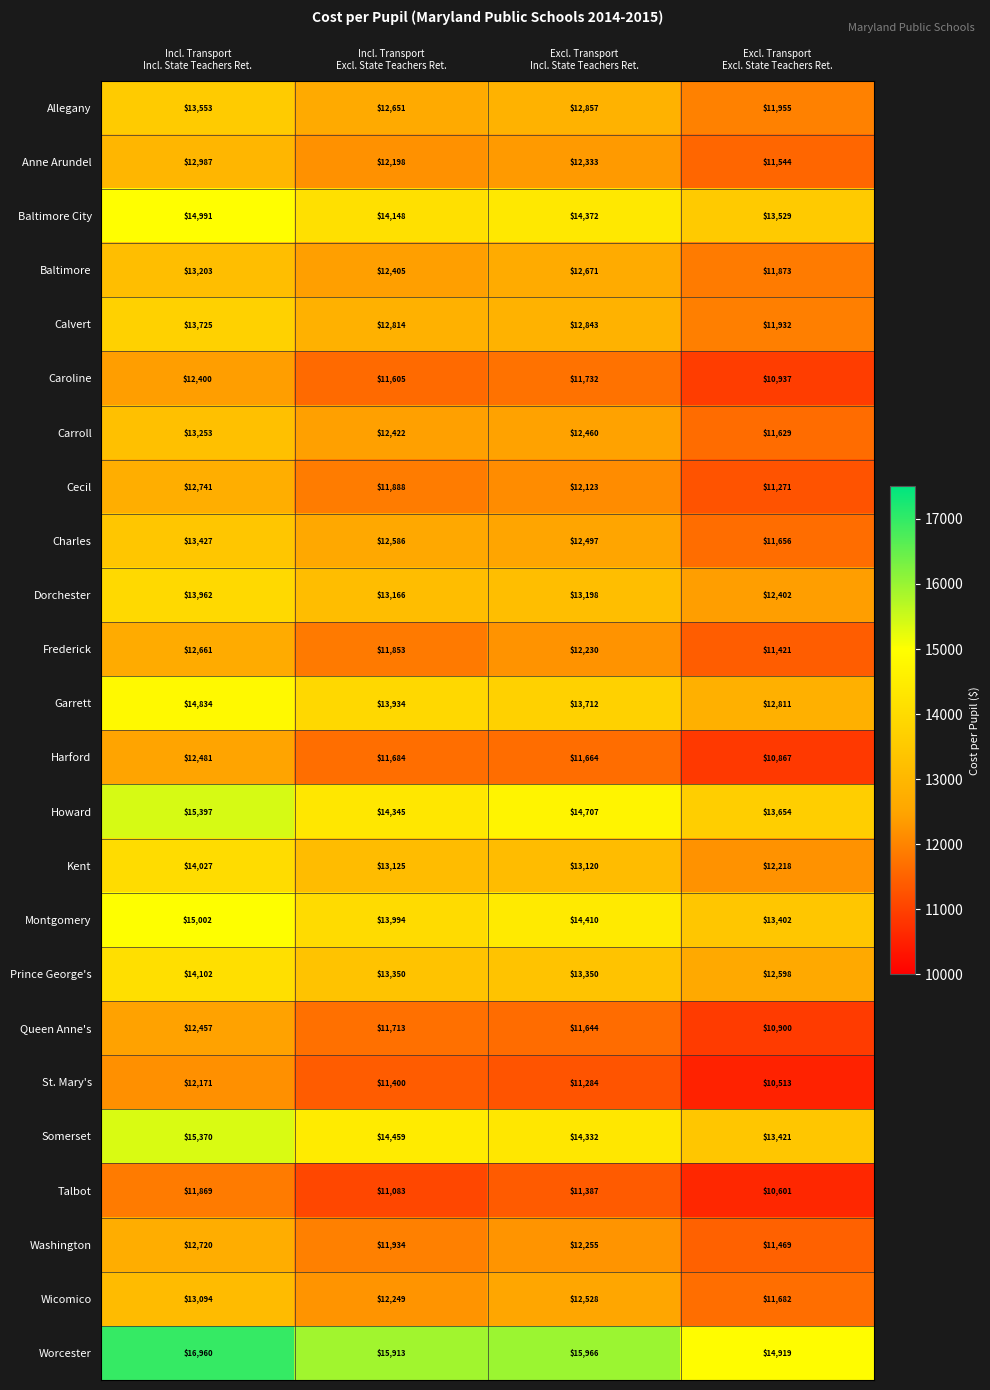

Which series has the widest spread of values?

Worcester